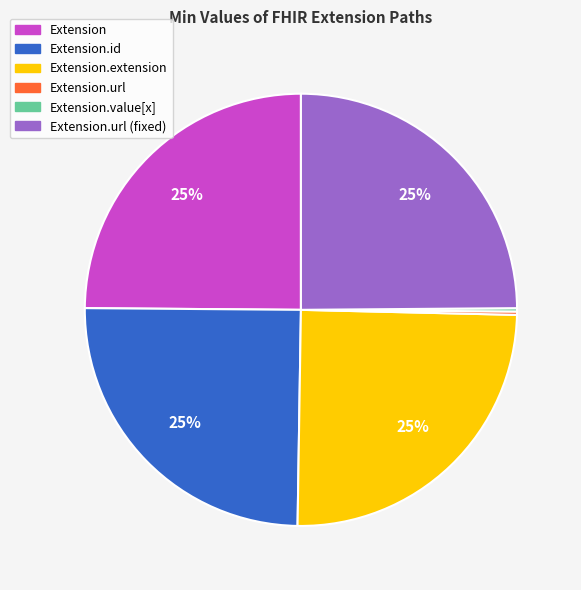

To the nearest percent, what is the difference between the largest and smallest slice percentages?

25%